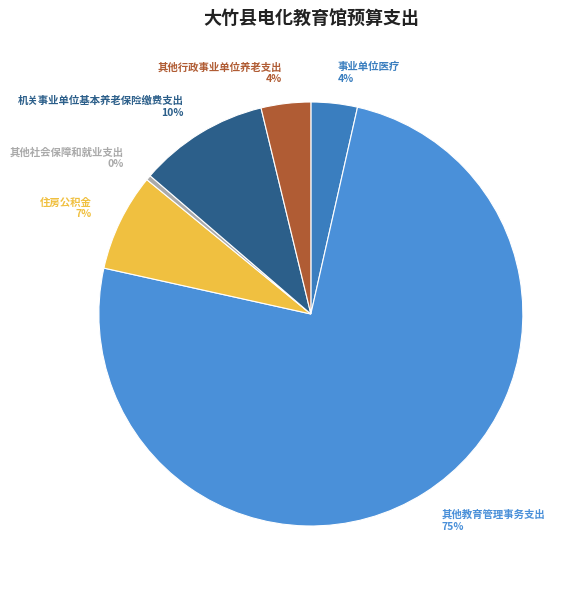

How many segments does this pie chart have?

6